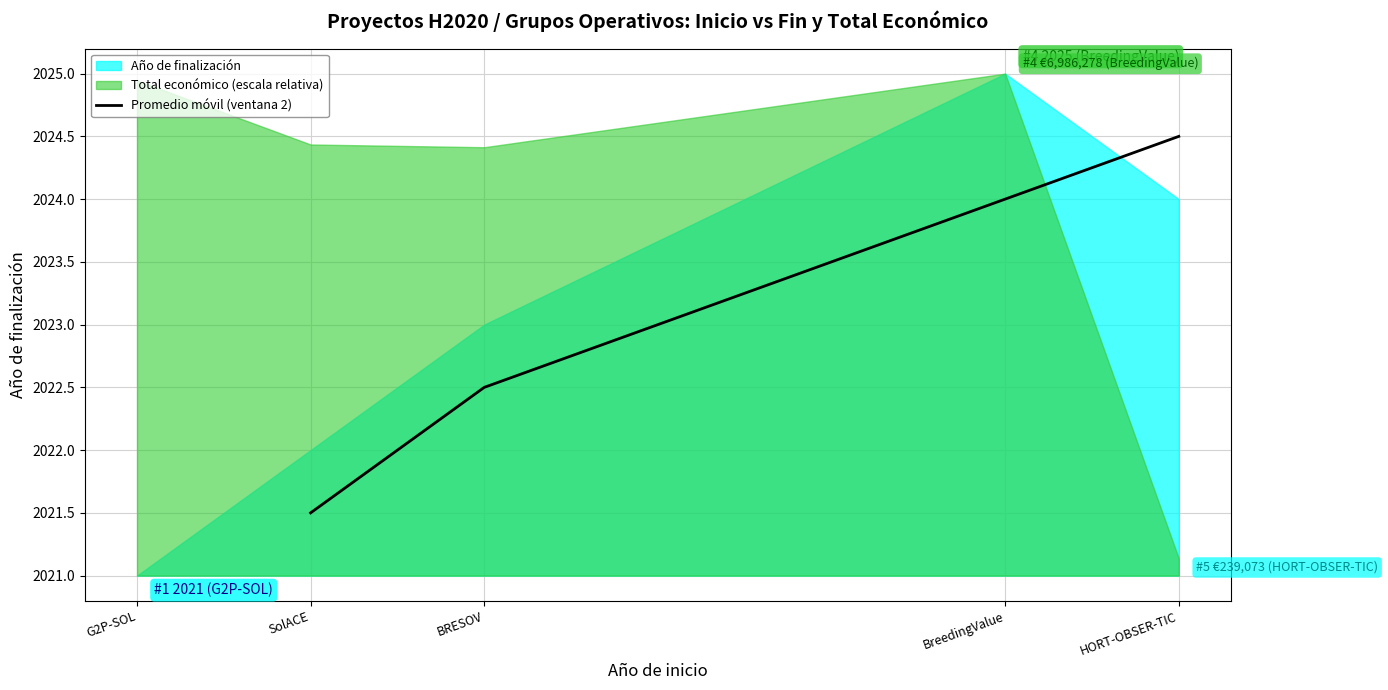

How many data points are less than 2024?

2